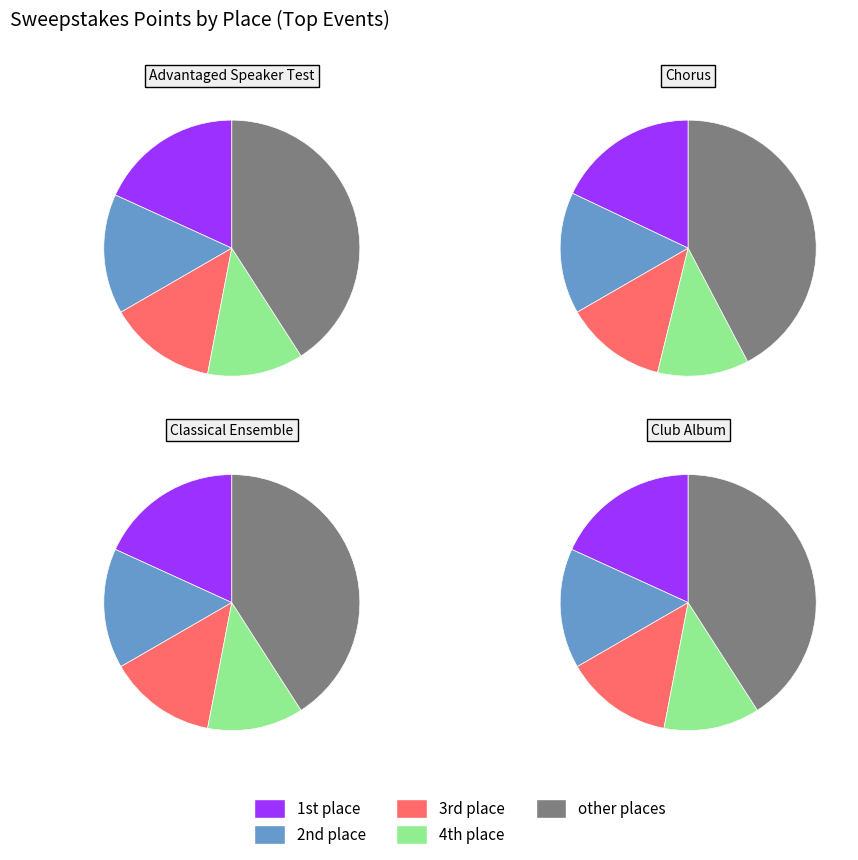

True or false: 7 accounts for 18% of the total.

False